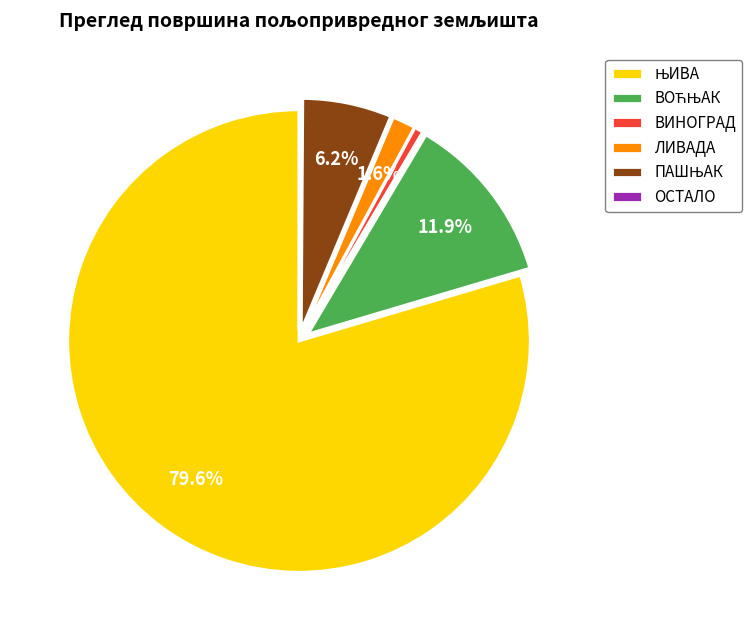

Which has a higher value, ВИНОГРАД or ЛИВАДА?

ЛИВАДА